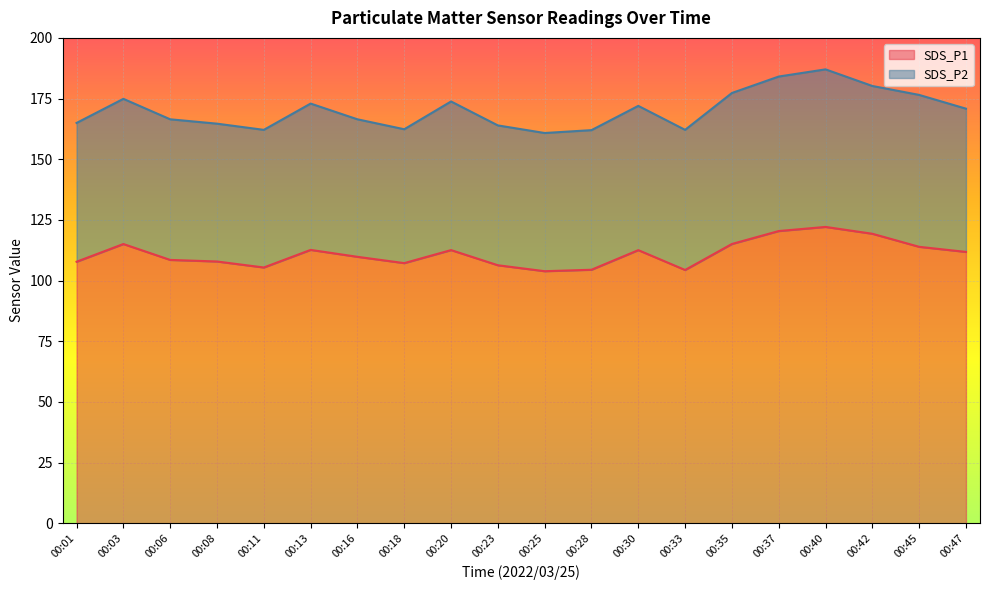

What is the average value?

111.0